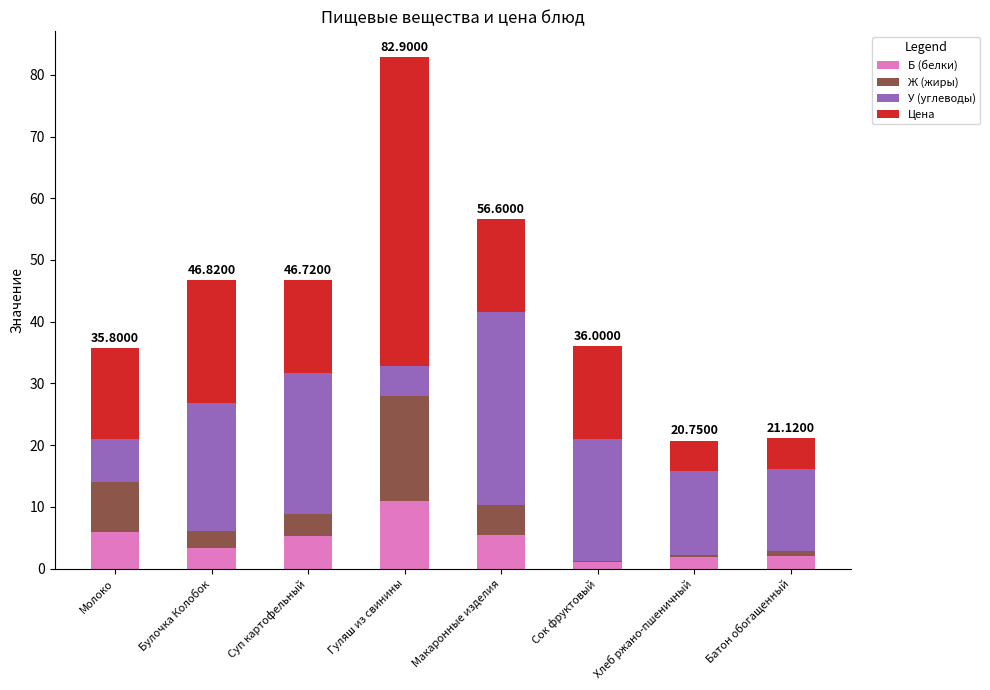

What is the sum of all Б (белки) values?

35.9